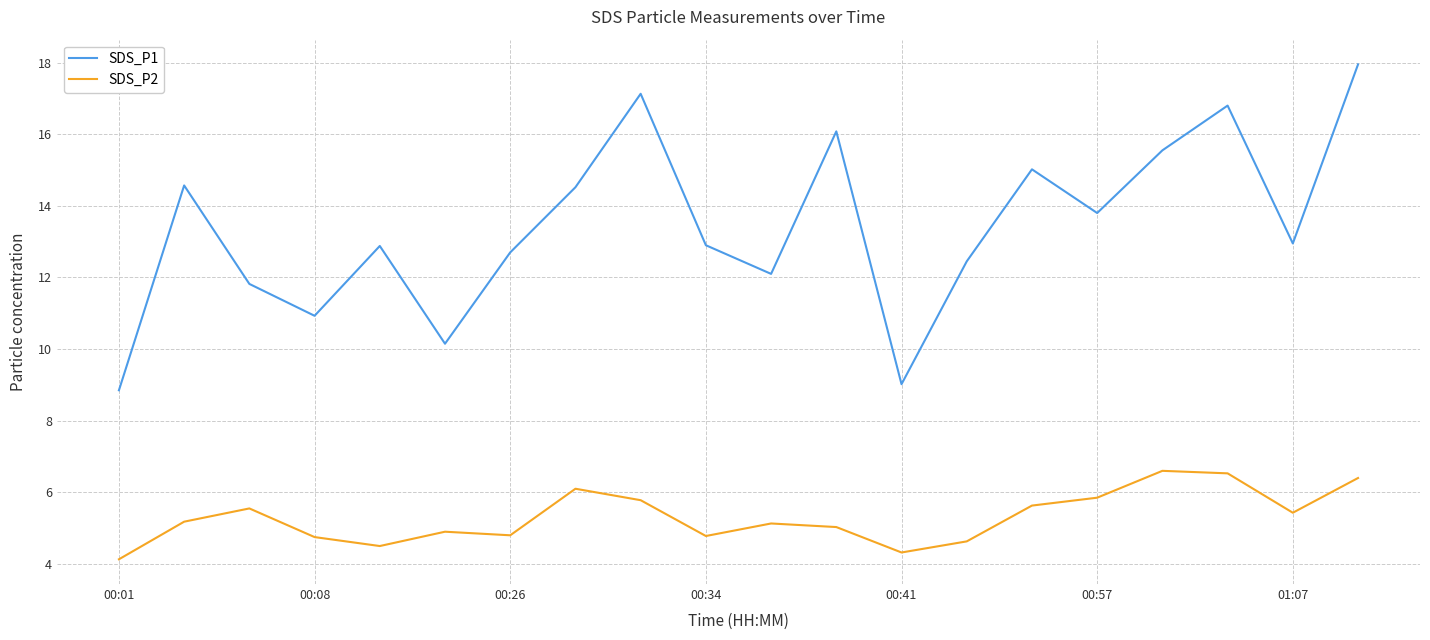

Which series has the largest total across all categories?

SDS_P1